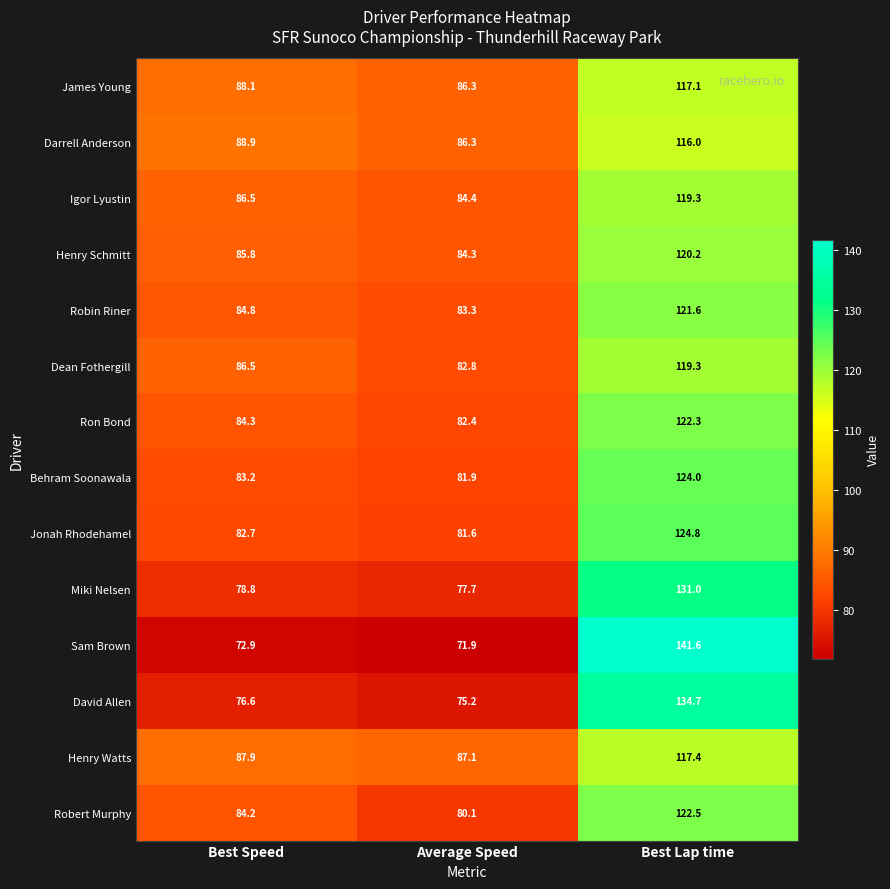

How many data points in James Young are above 88?

2